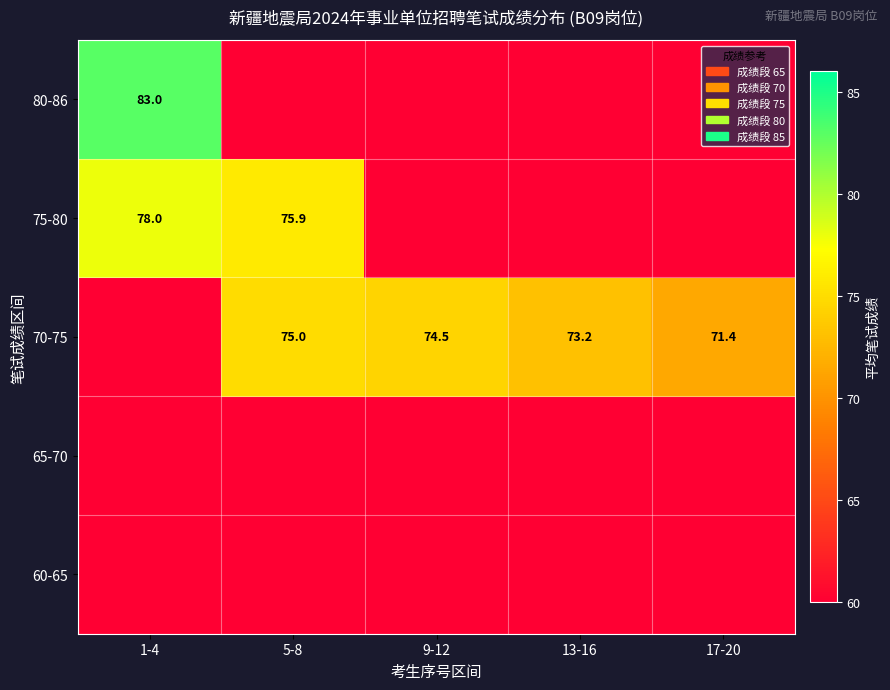

True or false: 80-86 has a value of 83.0 at 1-4.

True